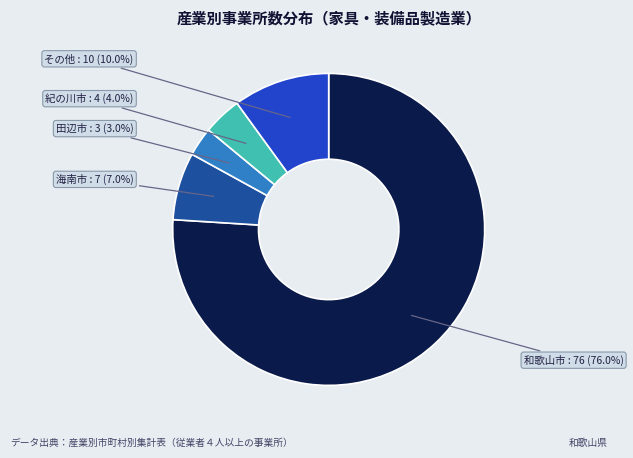

To the nearest percent, what is the difference between the largest and smallest slice percentages?

73%